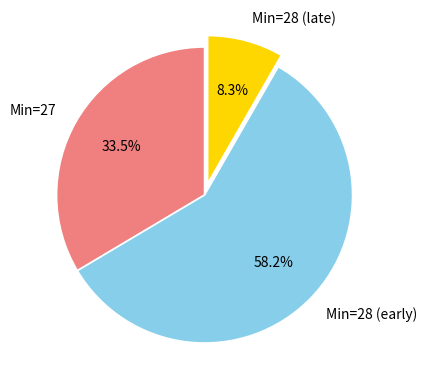

Rank the categories by value from lowest to highest.

Min=28 (late), Min=27, Min=28 (early)